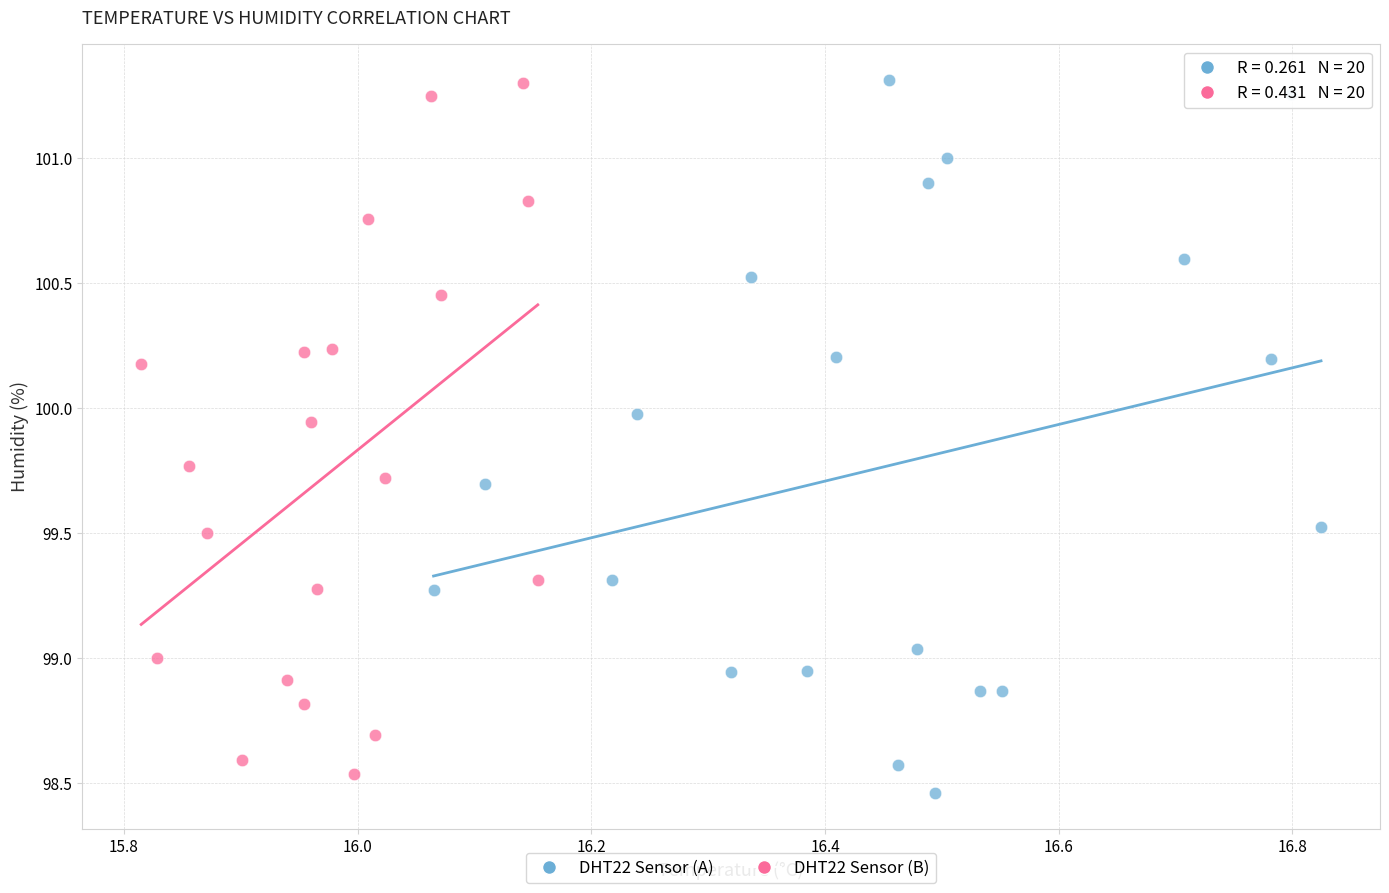

What are all the series names shown in the legend?

DHT22 Sensor (A), DHT22 Sensor (B)